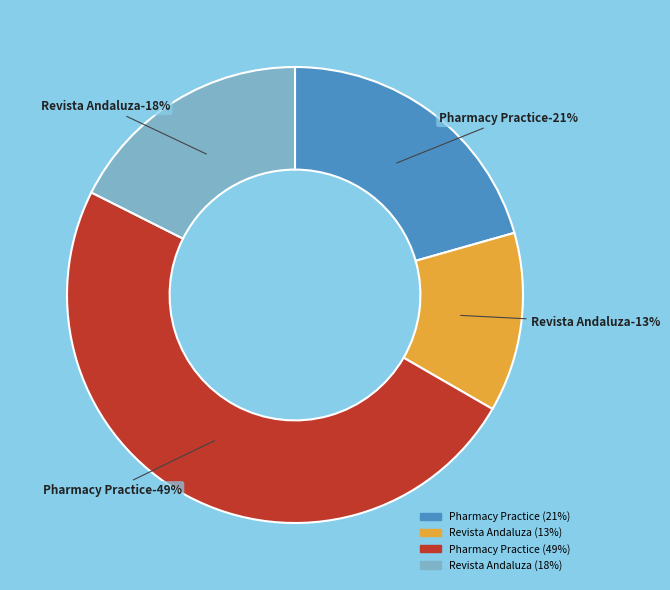

What percentage is the Total Docs. (2015) - Revista Andaluza slice, to the nearest percent?

13%